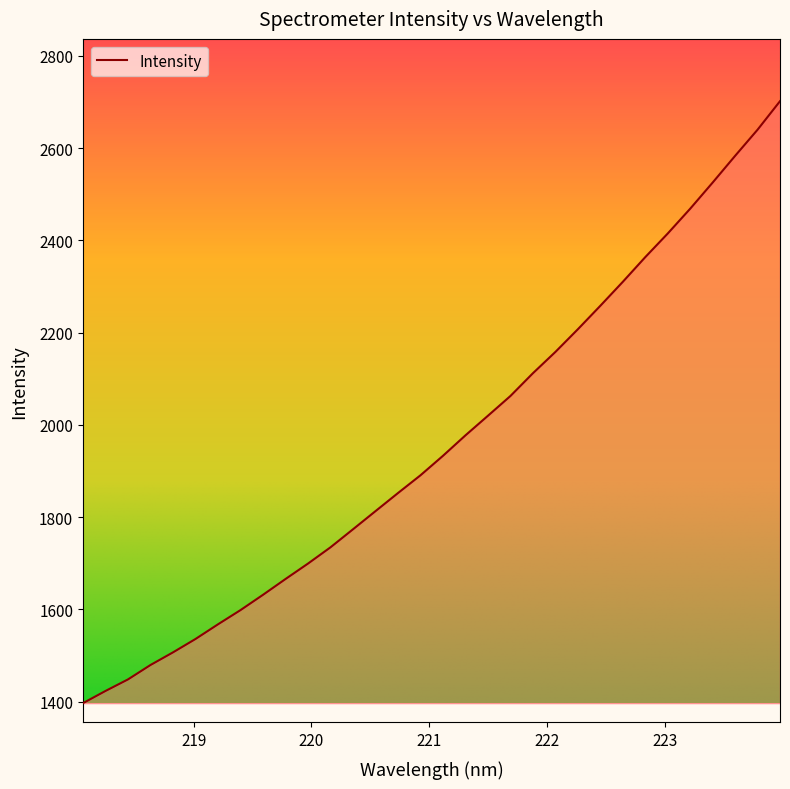

What is the difference between the maximum and minimum values?

1305.3